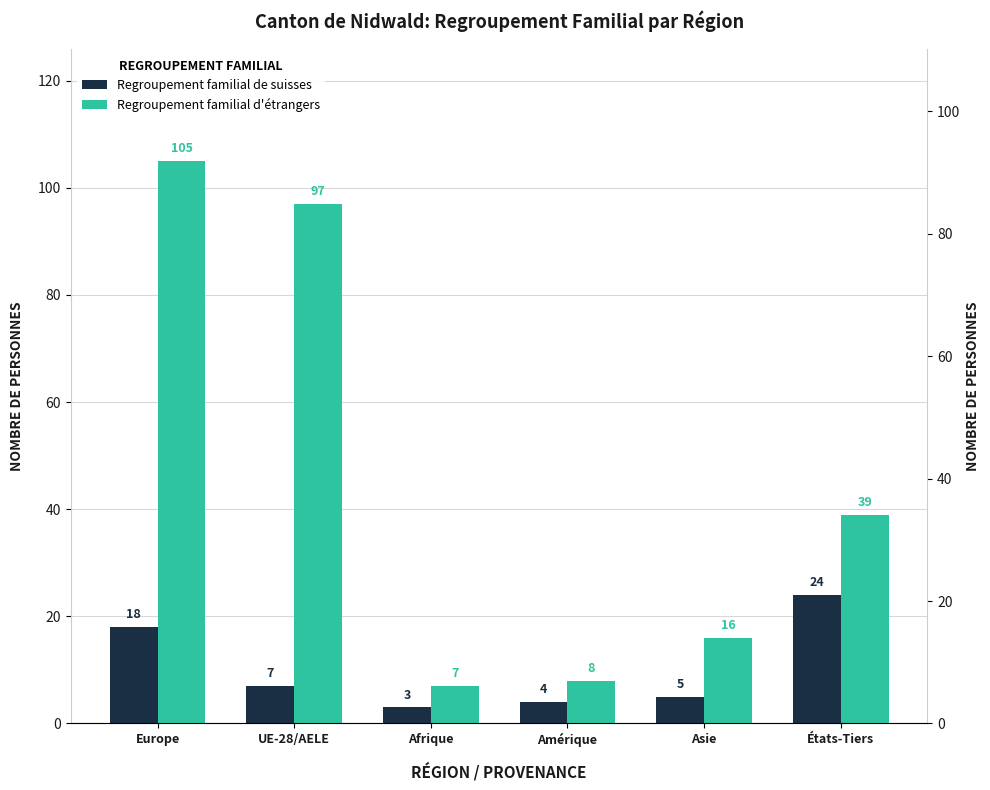

Reading left to right, list all the values displayed in this chart.

Regroupement familial de suisses: 18	7	3	4	5	24
Regroupement familial d'étrangers: 105	97	7	8	16	39